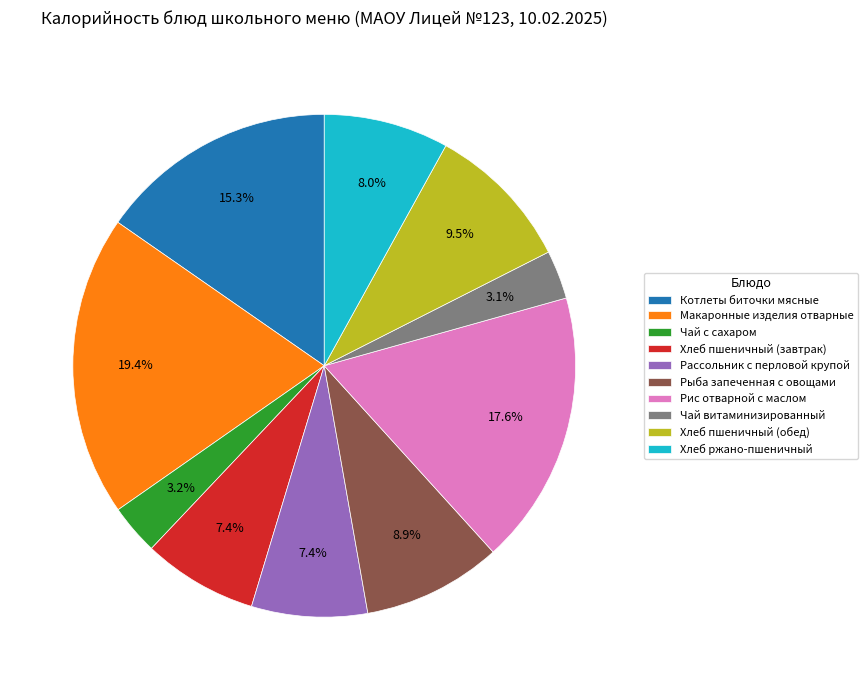

What is the largest slice in the pie chart?

Макаронные изделия отварные